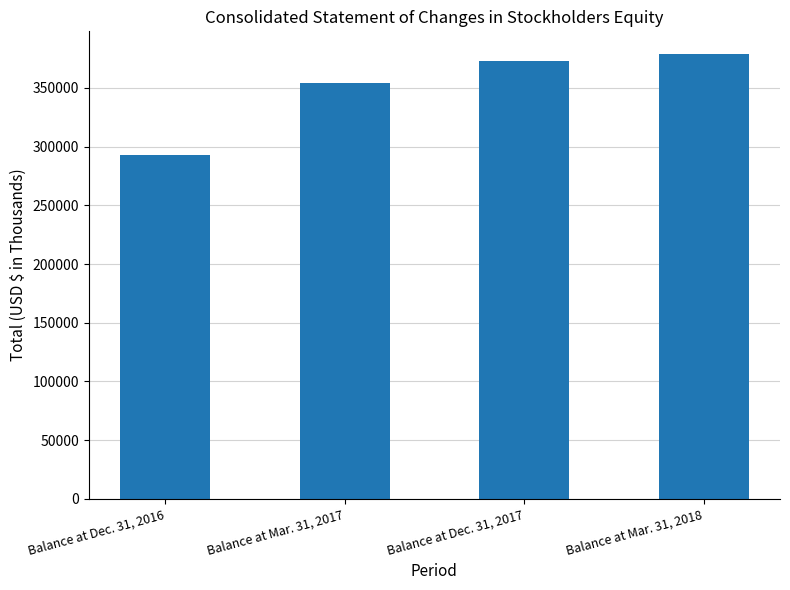

At which category does the chart reach its peak across all series?

Balance at Mar. 31, 2018